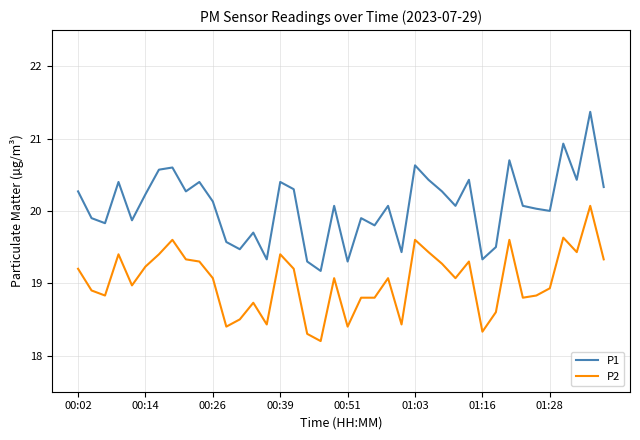

Which series has the largest range (max minus min)?

P1